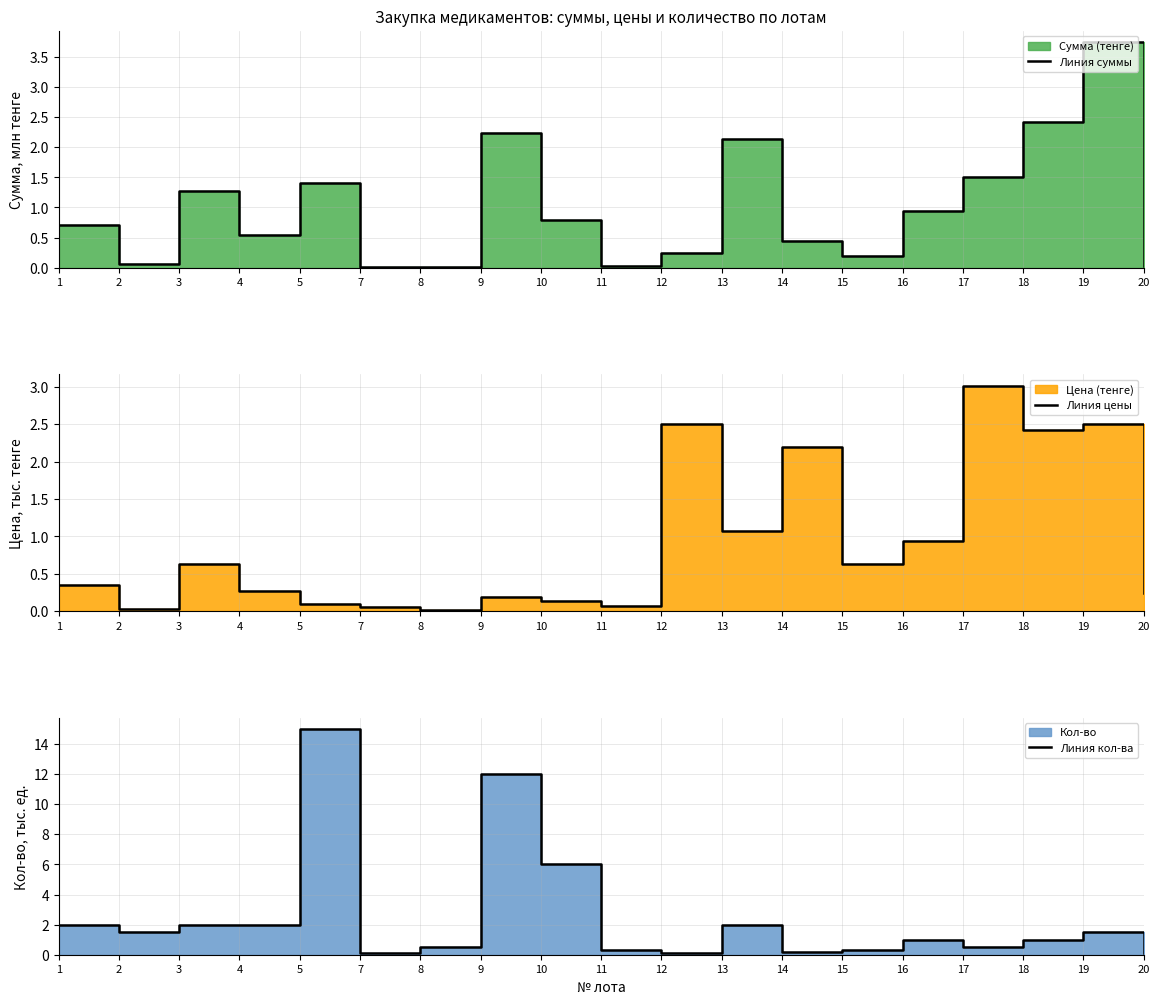

Where is Линия кол-ва nearest to the value 7?

10